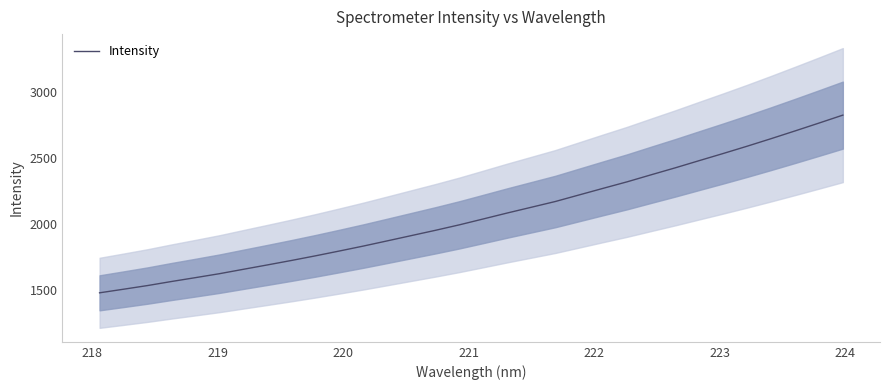

How many lines are shown in the chart?

1